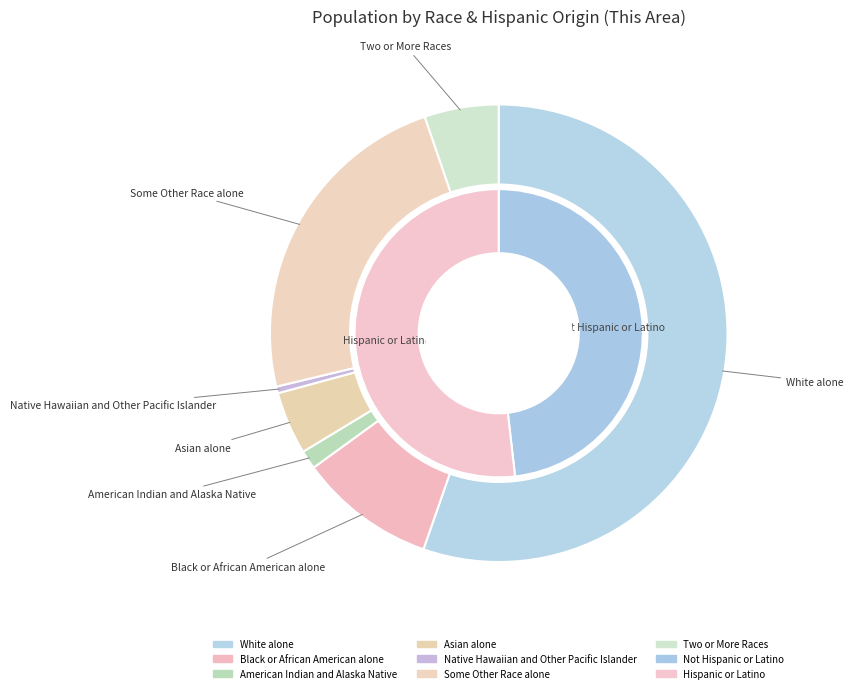

How many segments does this pie chart have?

7